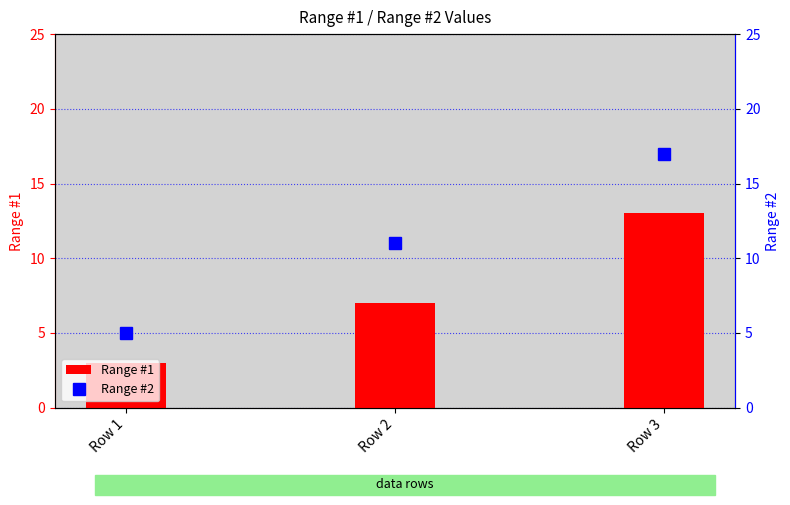

List the series in order of their overall mean, highest first.

Range #2, Range #1